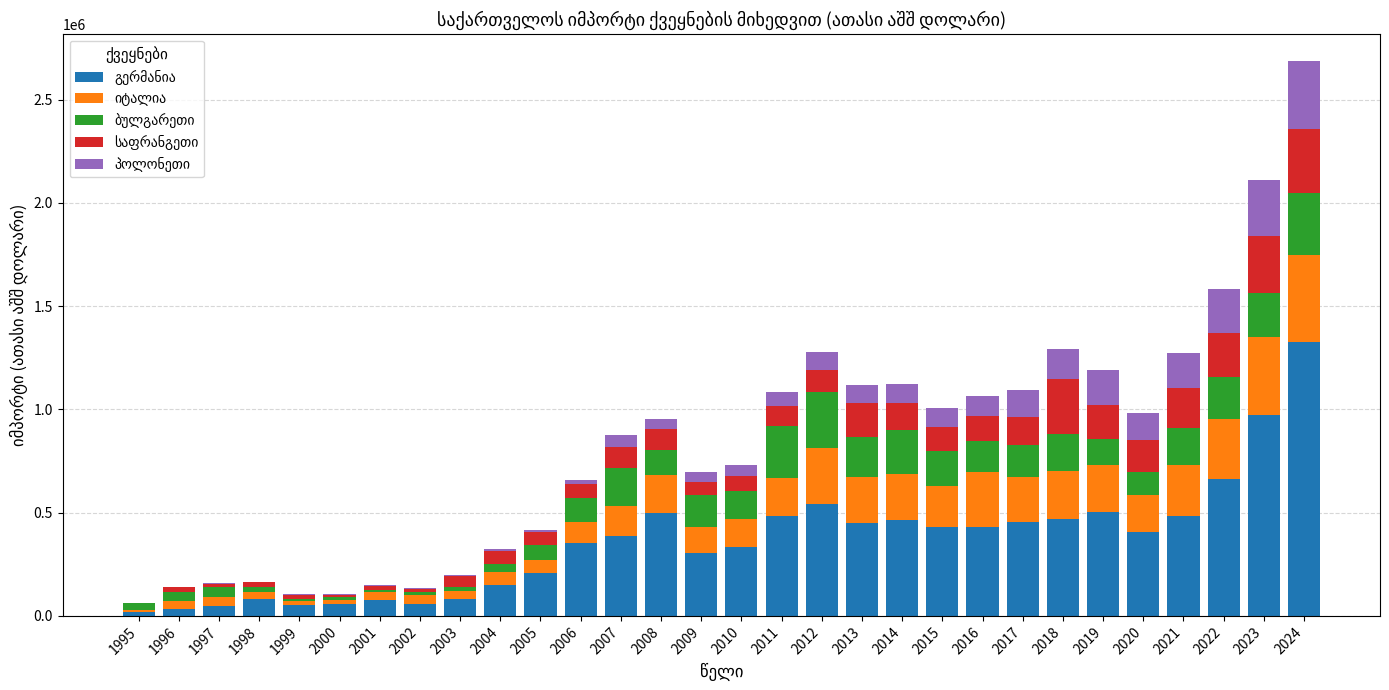

At which category is the sum across all series the highest?

2024